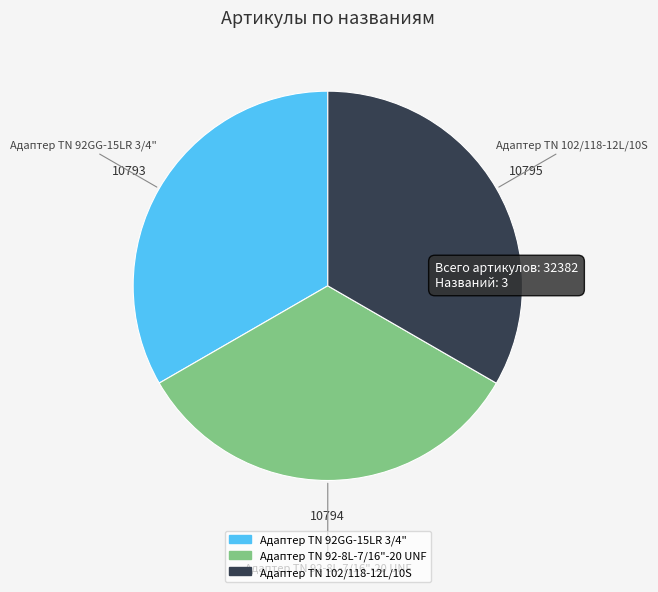

The Адаптер ТN 102/118-12L/10S slice represents 33% of the pie. True or false?

True